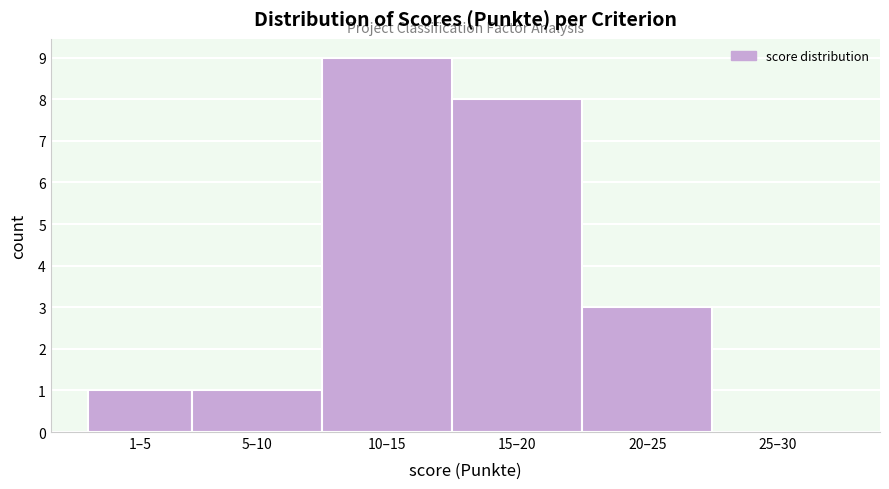

Reading right to left, list all the values displayed in this chart.

25–30=0	20–25=3	15–20=8	10–15=9	5–10=1	1–5=1